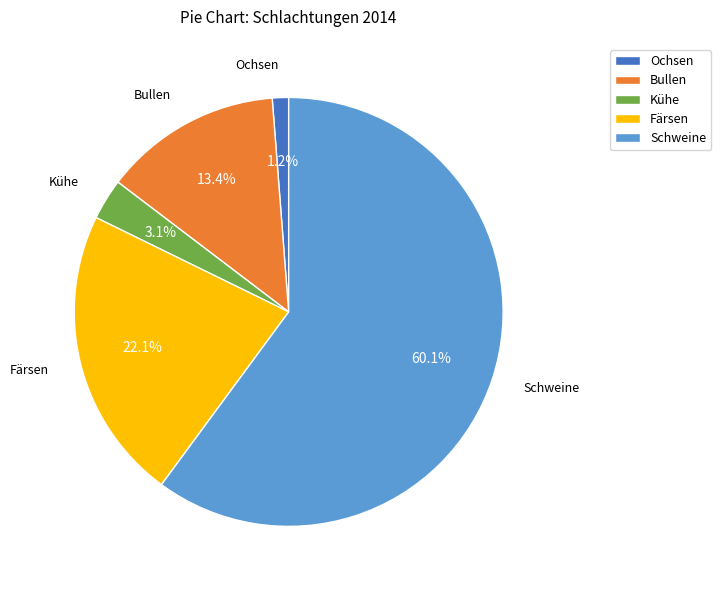

Is Schweine the majority of the pie?

Yes